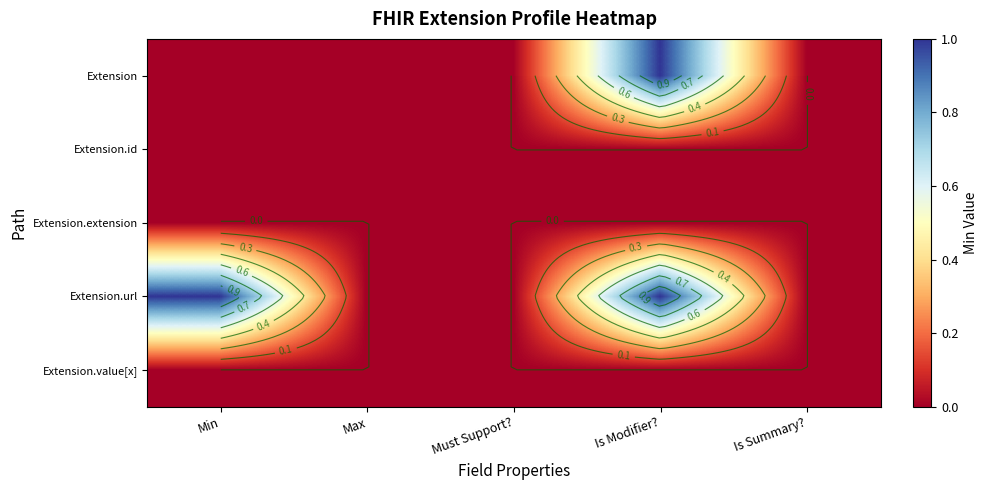

Which series has the largest total across all categories?

Extension.url